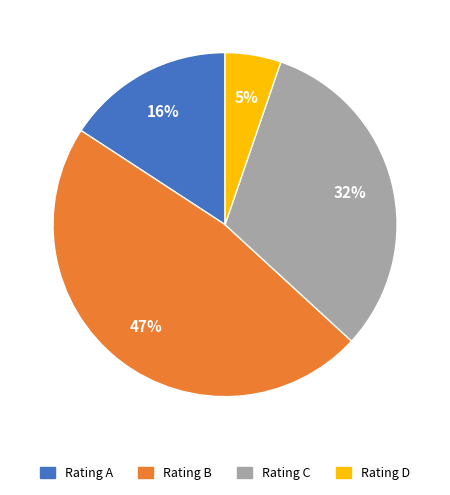

Which slice is the smallest?

Rating D